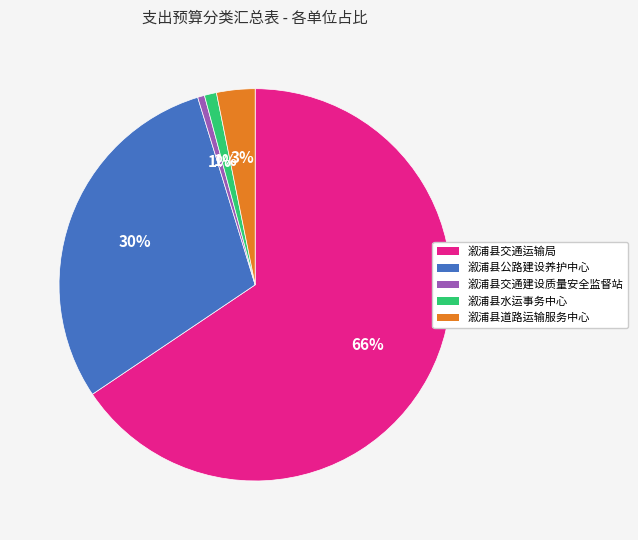

Is it true that 溆浦县交通建设质量安全监督站 is 10% of the pie?

False